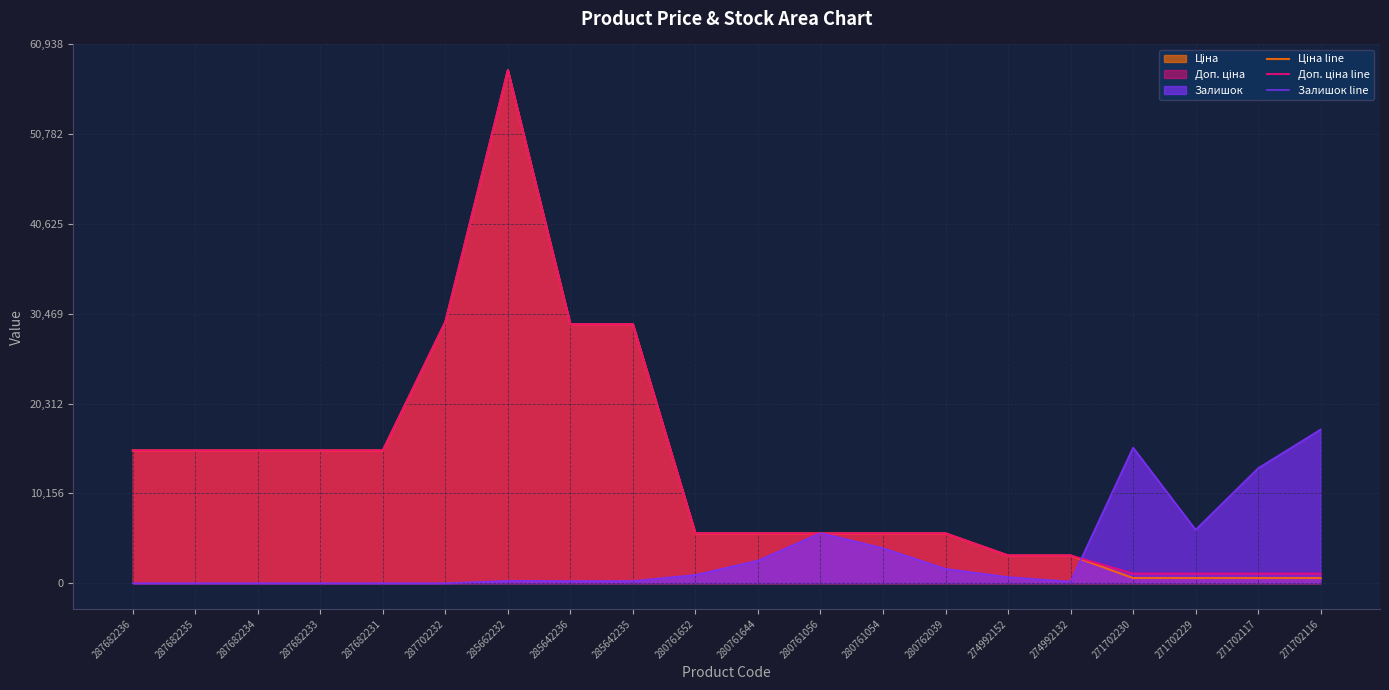

True or false: Залишок line has a value of 0.0 at 287682234.

True